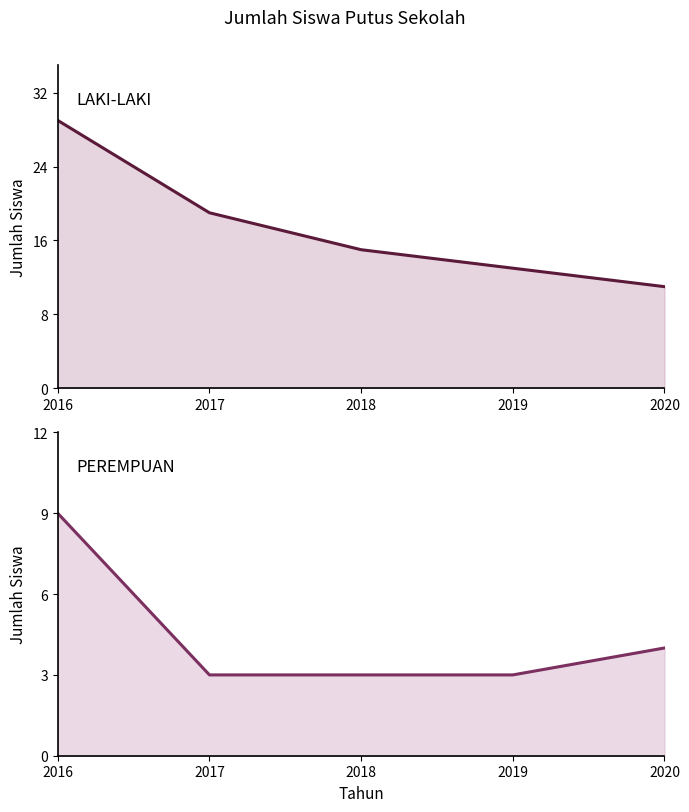

True or false: PEREMPUAN and LAKI-LAKI cross at least once.

False